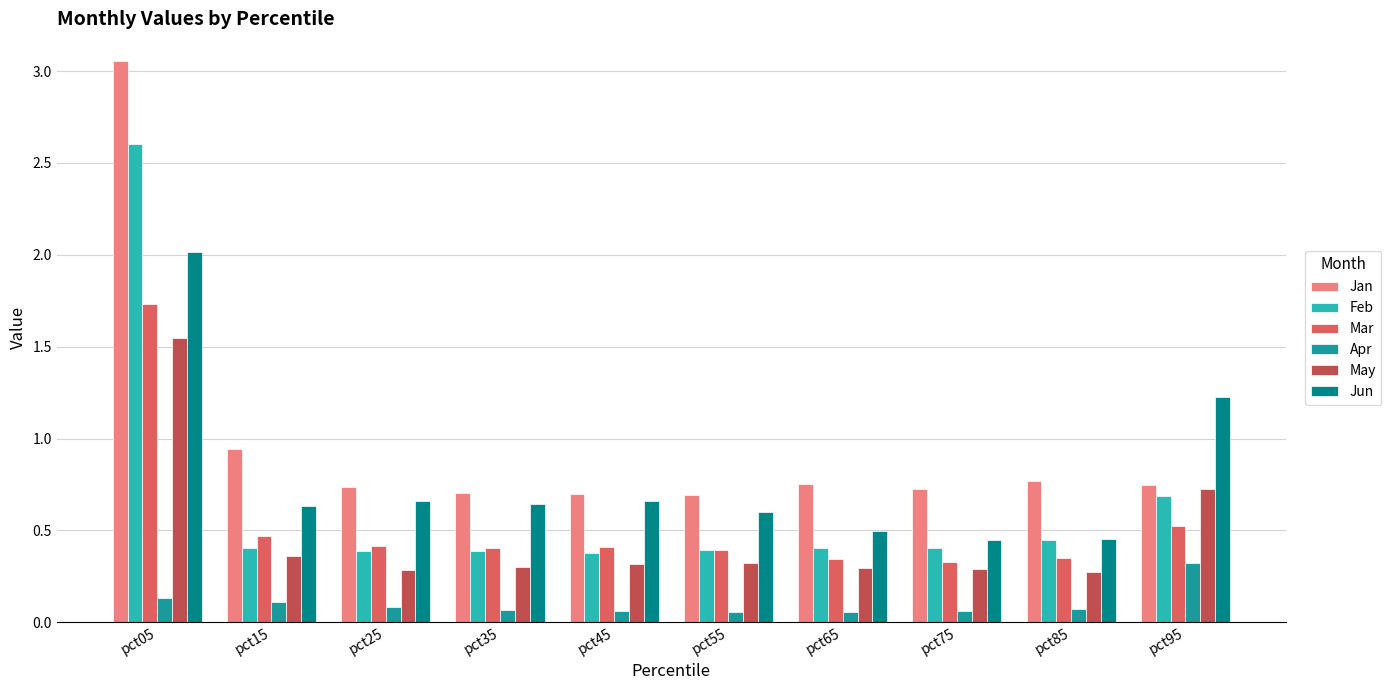

What are all the series names shown in the legend?

Jan, Feb, Mar, Apr, May, Jun